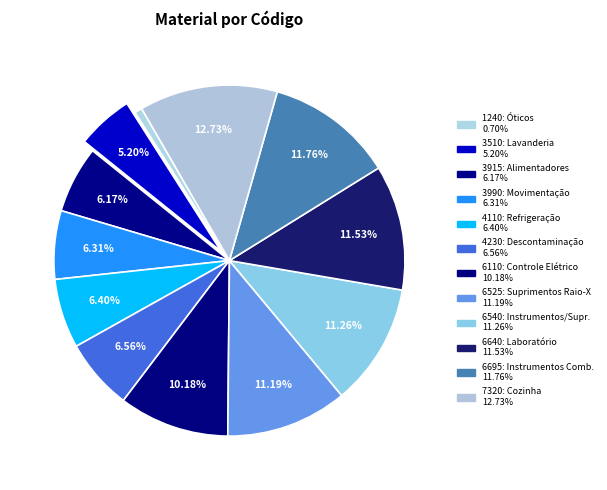

Is there a majority slice in this chart?

No